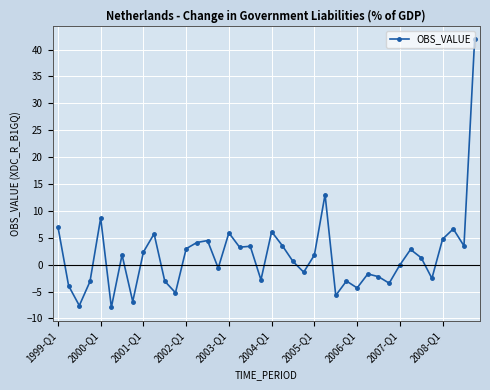

What is the minimum value shown in the chart?

-7.9